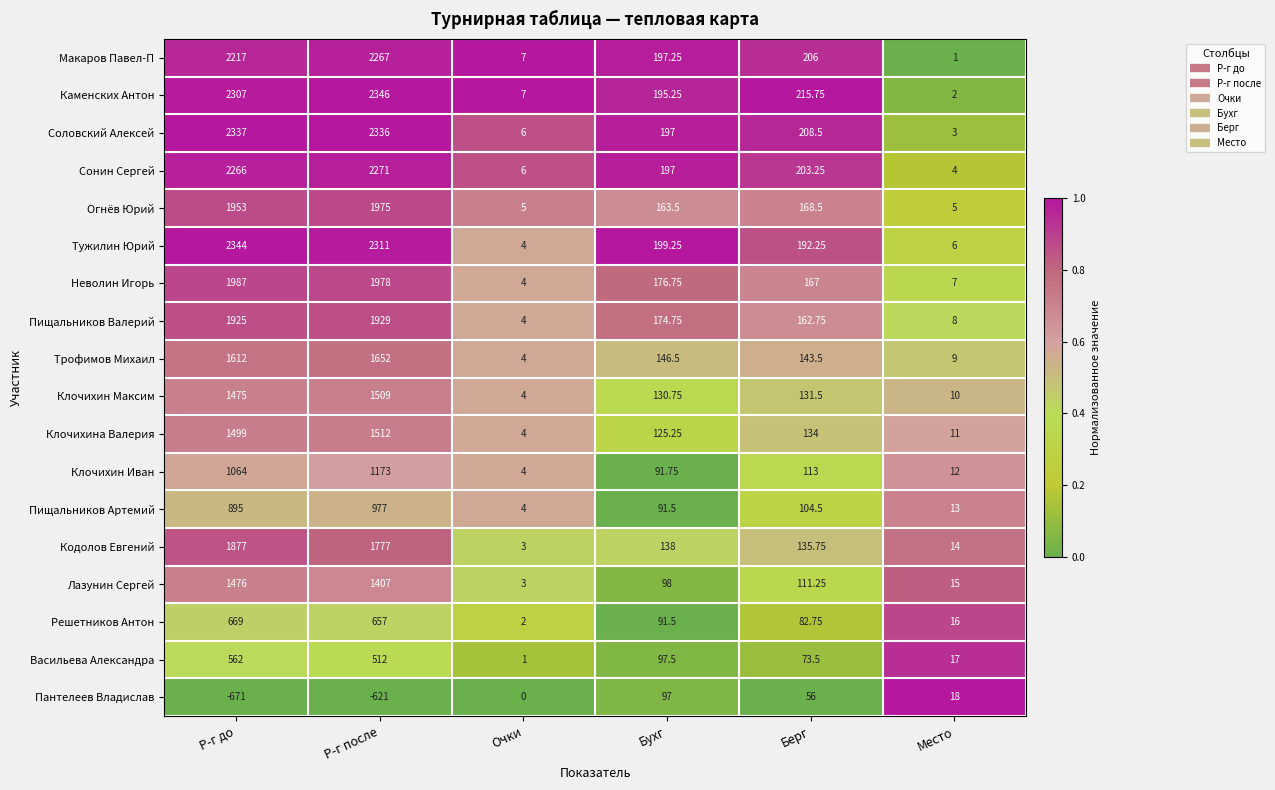

At which label is Пищальников Артемий closest to 490?

Берг